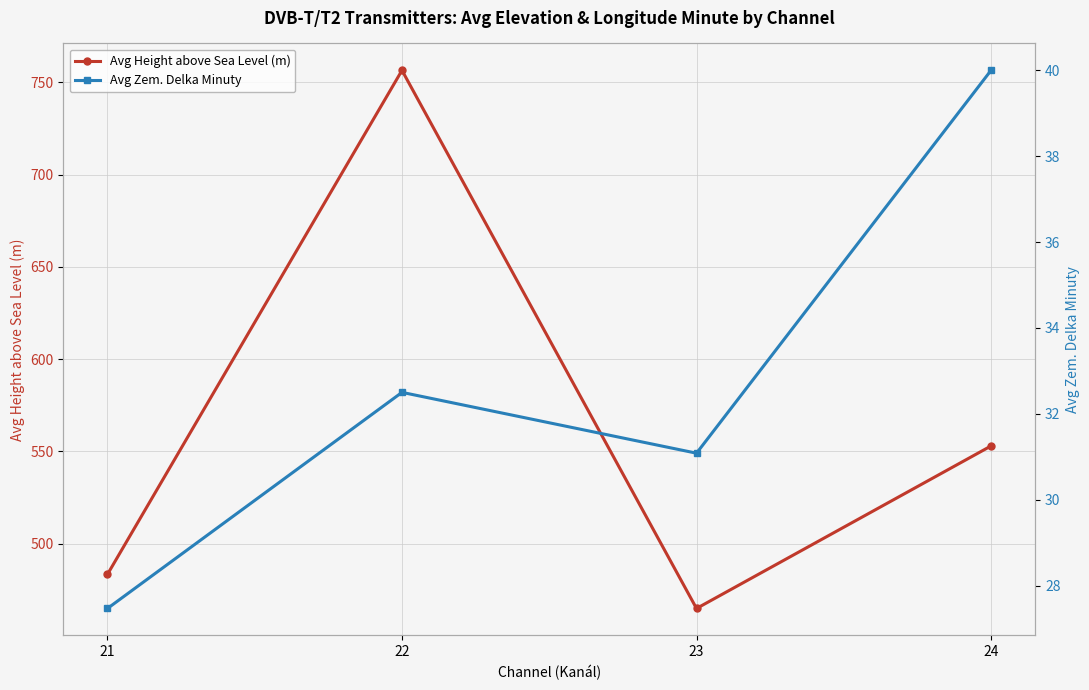

Reading left to right, extract all data points from this chart.

Avg Height above Sea Level (m): 21=483.4	22=756.6	23=464.9	24=553.0
Avg Zem. Delka Minuty: 21=27.5	22=32.5	23=31.1	24=40.0